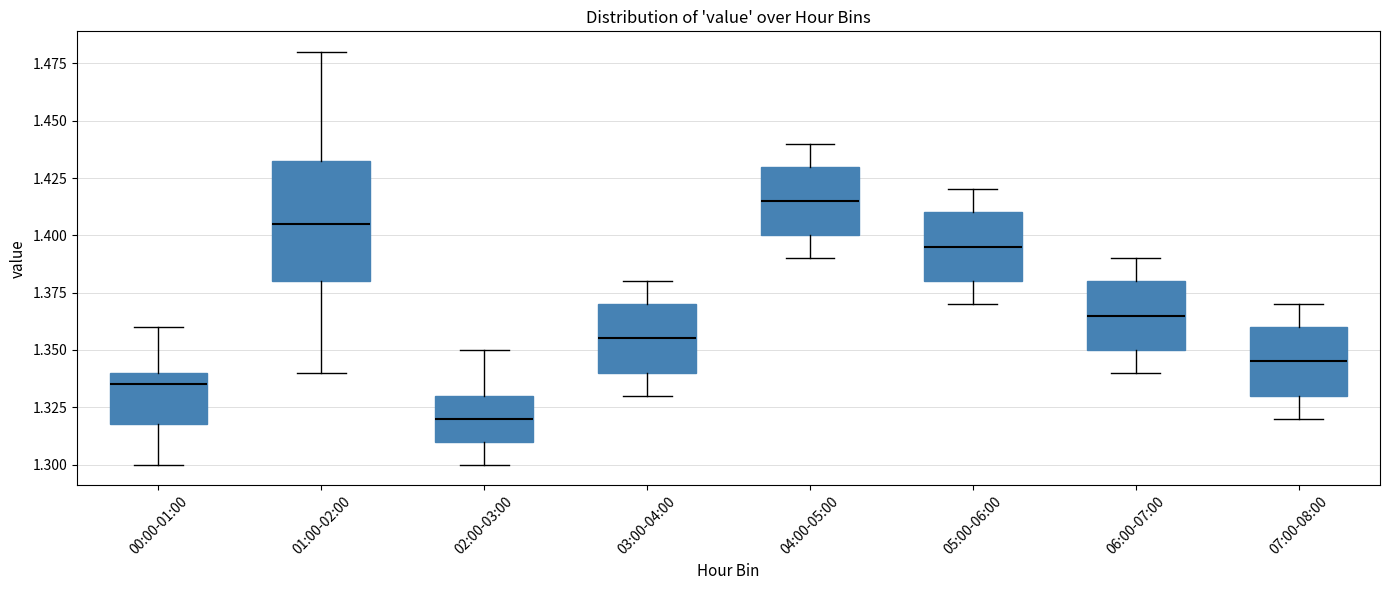

Which box has the highest median line?

04:00-05:00